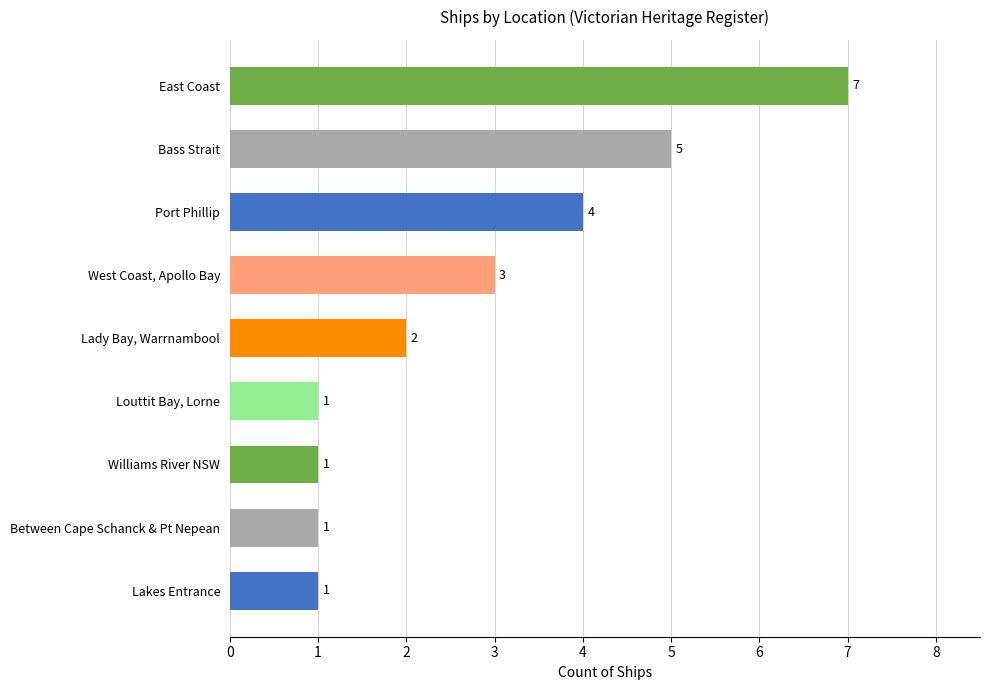

What is the ratio of the value at Port Phillip to the value at West Coast, Apollo Bay?

1.3